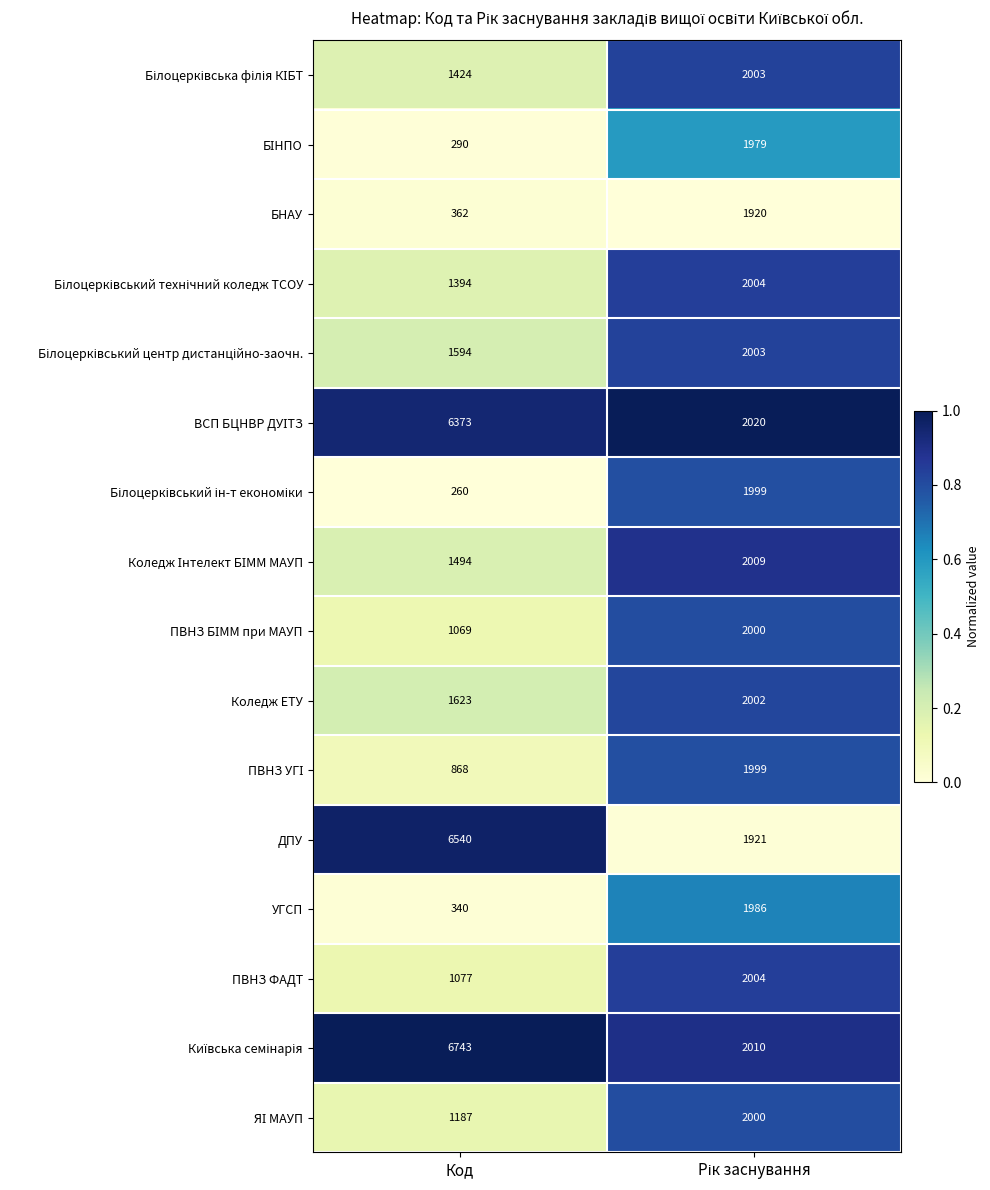

Which category has the highest value across all series?

Код